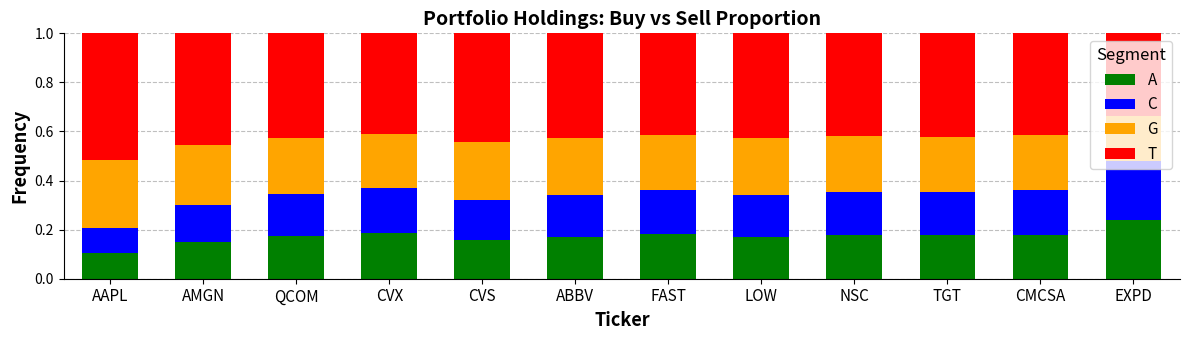

At how many categories does at least one series exceed 0?

12